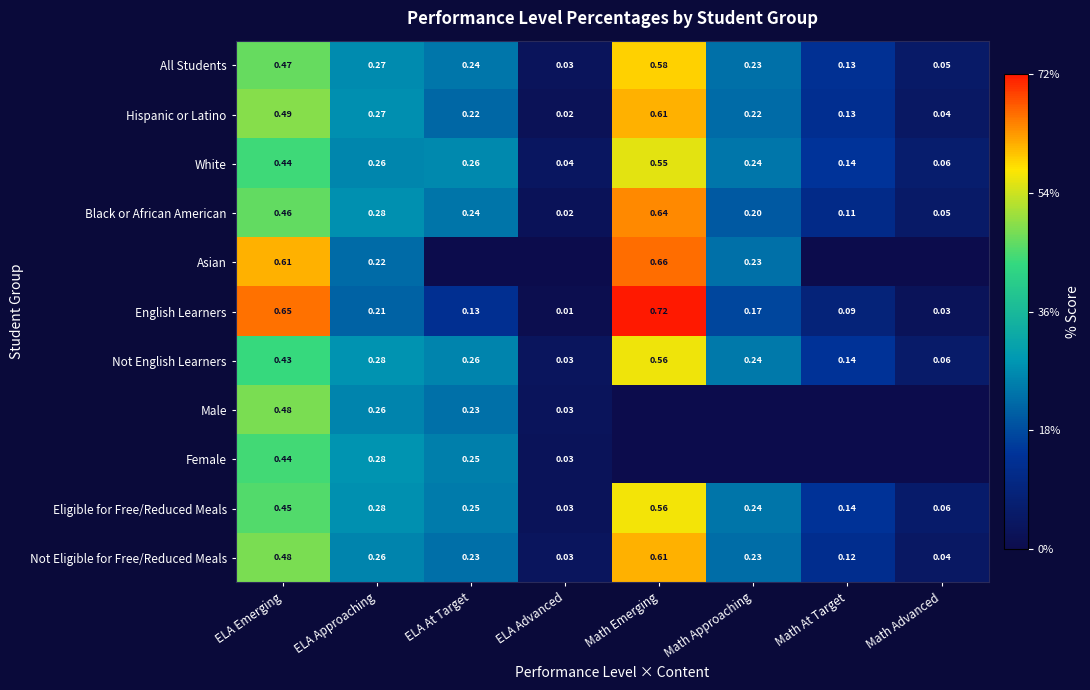

Rank the categories by Black or African American value from highest to lowest.

Math Emerging, ELA Emerging, ELA Approaching, ELA At Target, Math Approaching, Math At Target, Math Advanced, ELA Advanced